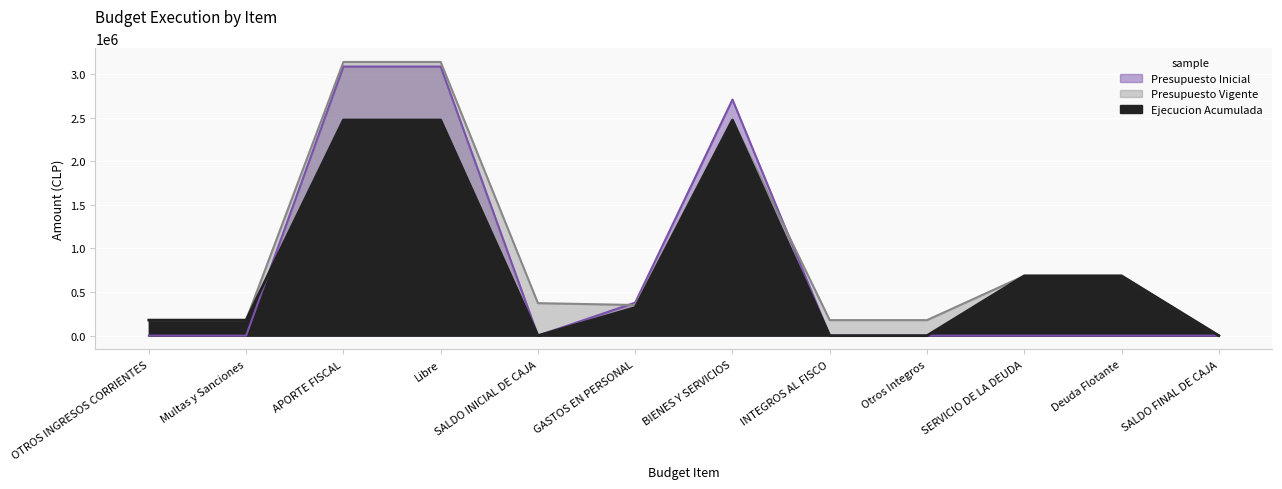

How many data points in Presupuesto Inicial are less than 10?

4